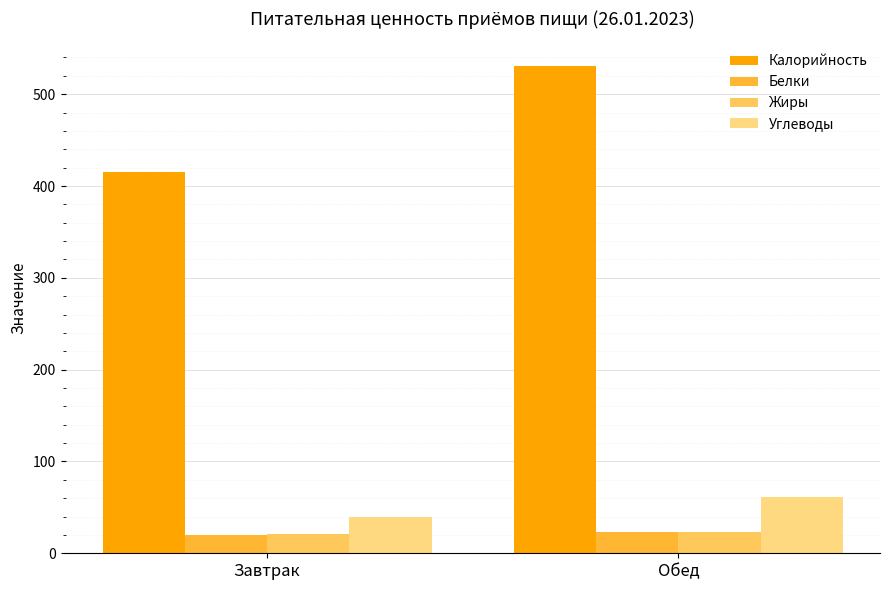

Which series changed the most between Завтрак and Обед?

Калорийность